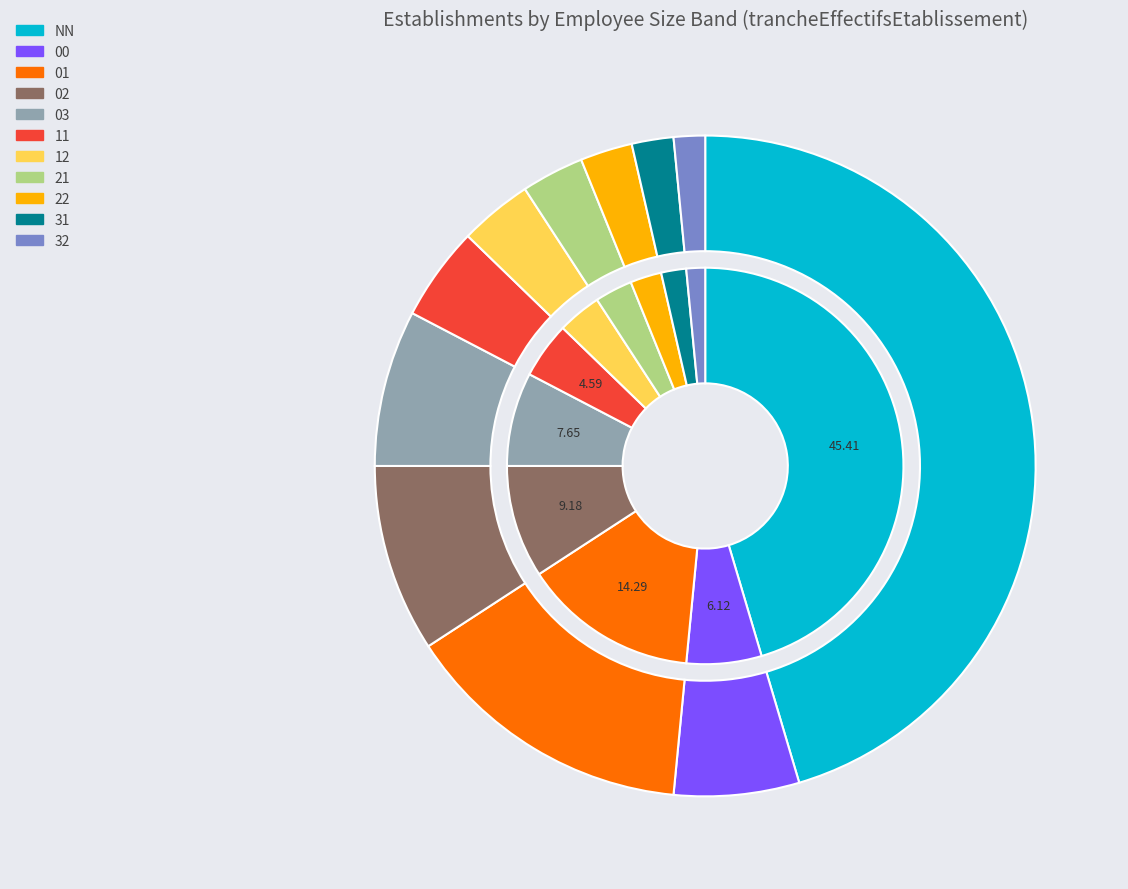

How much of the chart is everything except 22?

97.4%